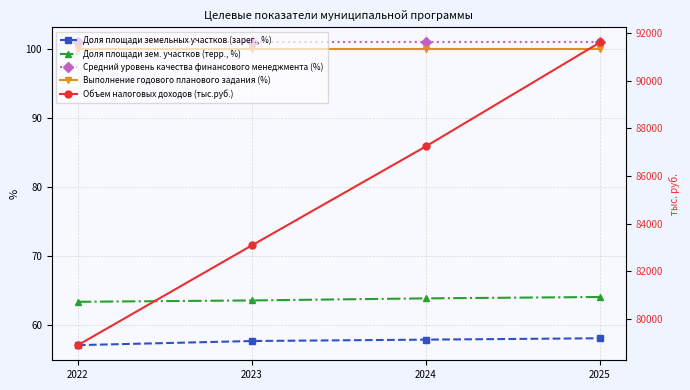

Which has a higher value, 2023 or 2025?

2025